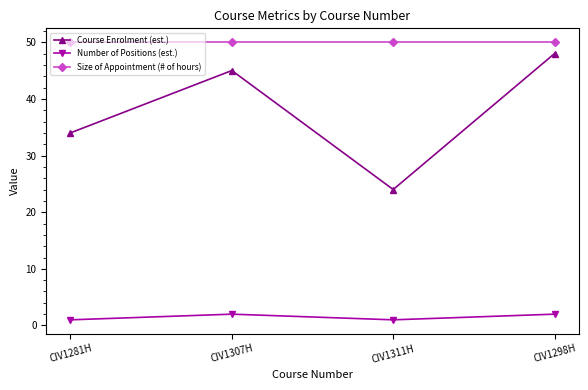

Reading left to right, list all the values displayed in this chart.

Course Enrolment (est.): CIV1281H=34	CIV1307H=45	CIV1311H=24	CIV1298H=48
Number of Positions (est.): CIV1281H=1	CIV1307H=2	CIV1311H=1	CIV1298H=2
Size of Appointment (# of hours): CIV1281H=50	CIV1307H=50	CIV1311H=50	CIV1298H=50